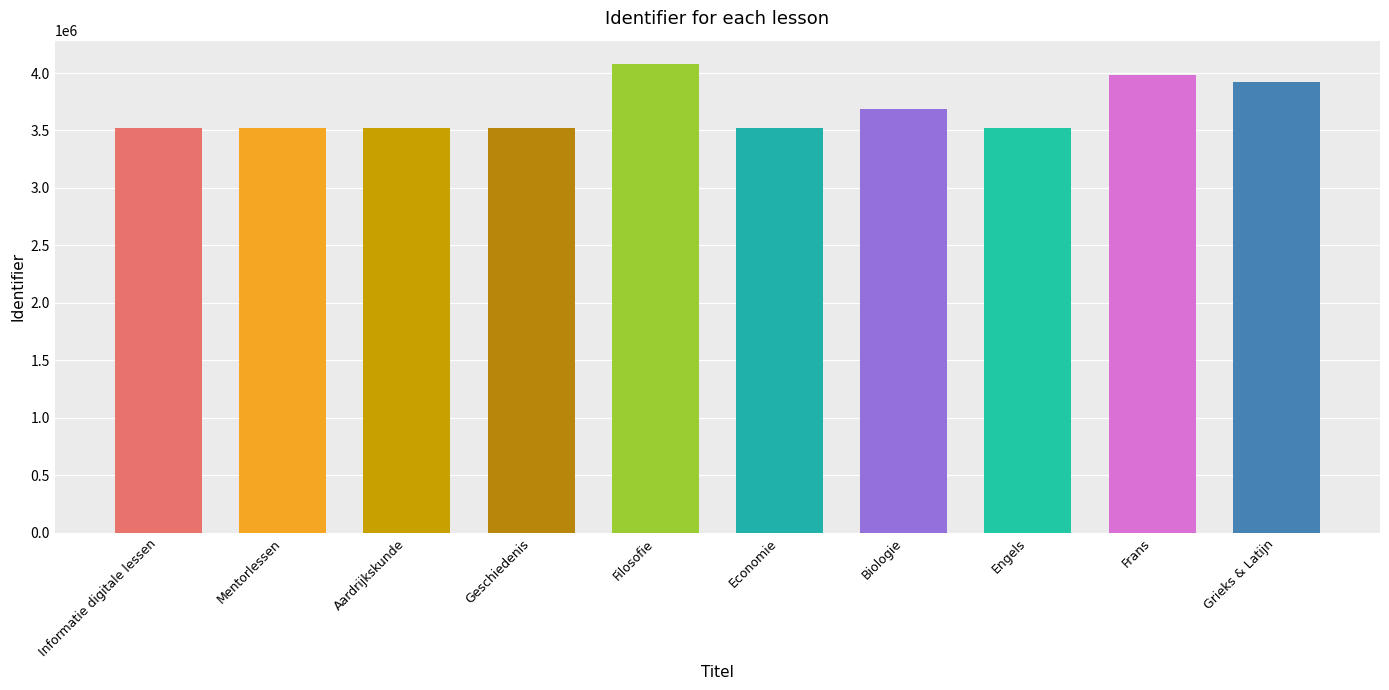

What is the ratio of the value at Frans to the value at Economie?

1.1